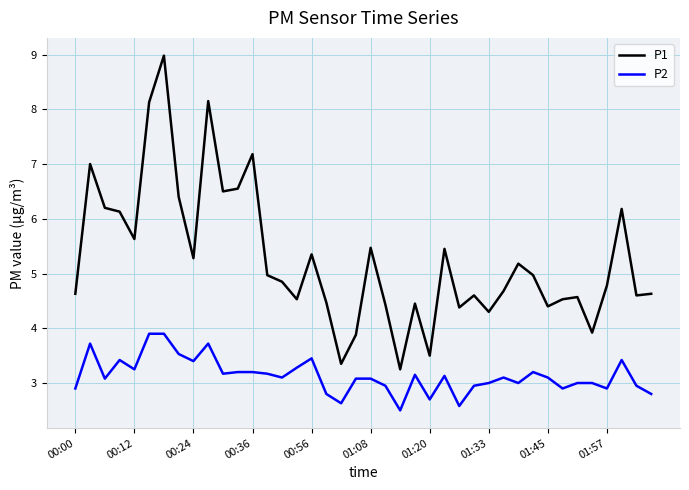

True or false: P2 and P1 intersect in this chart.

False